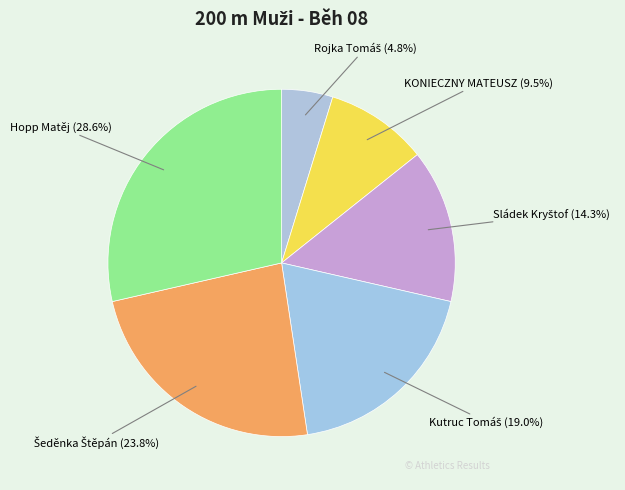

Is there a majority slice in this chart?

No